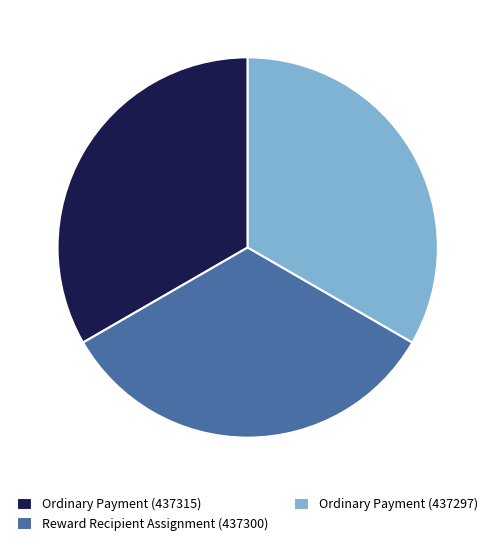

What is the ratio of the value at Ordinary Payment (437297) to the value at Reward Recipient Assignment (437300)?

1.0